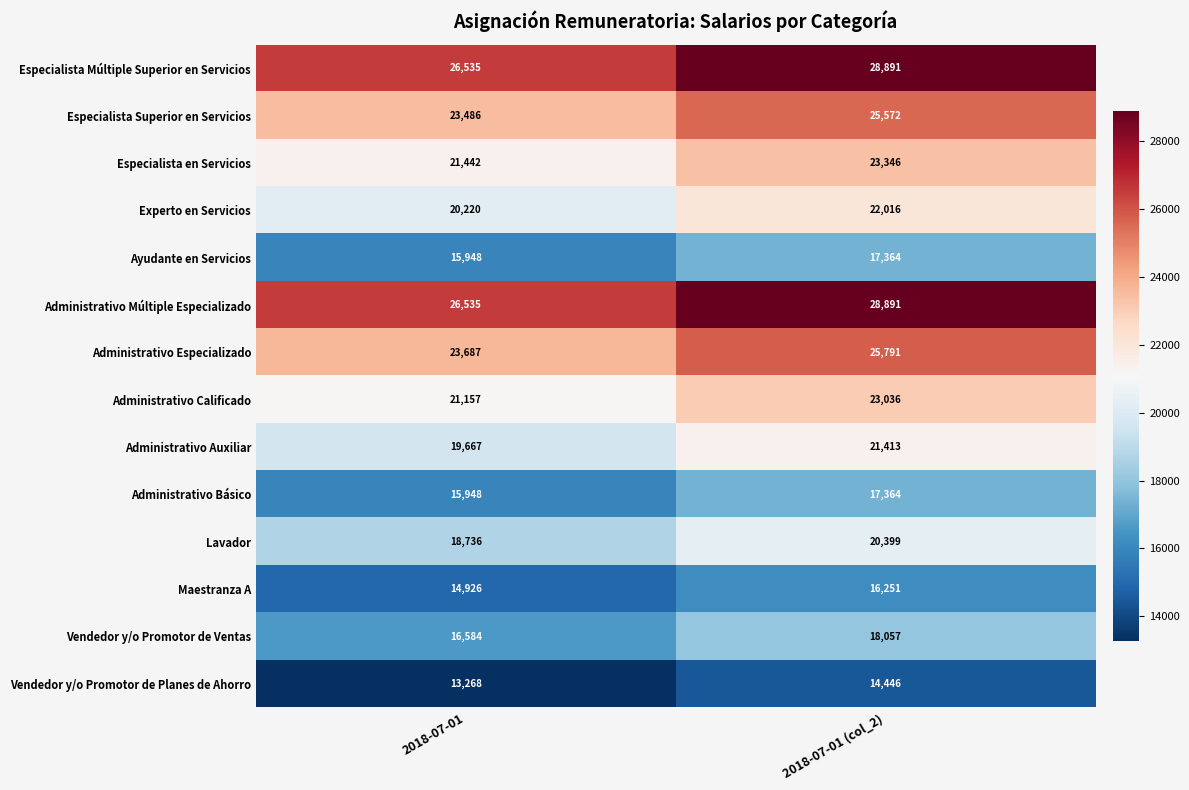

At which category is the sum across all series the highest?

2018-07-01 (col_2)